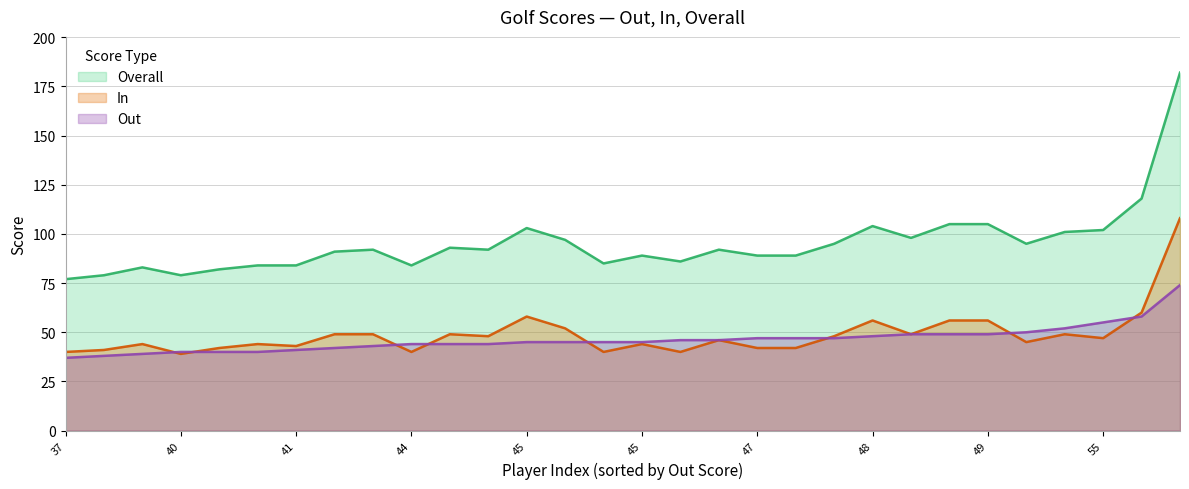

At which category does In reach its first local peak?

39